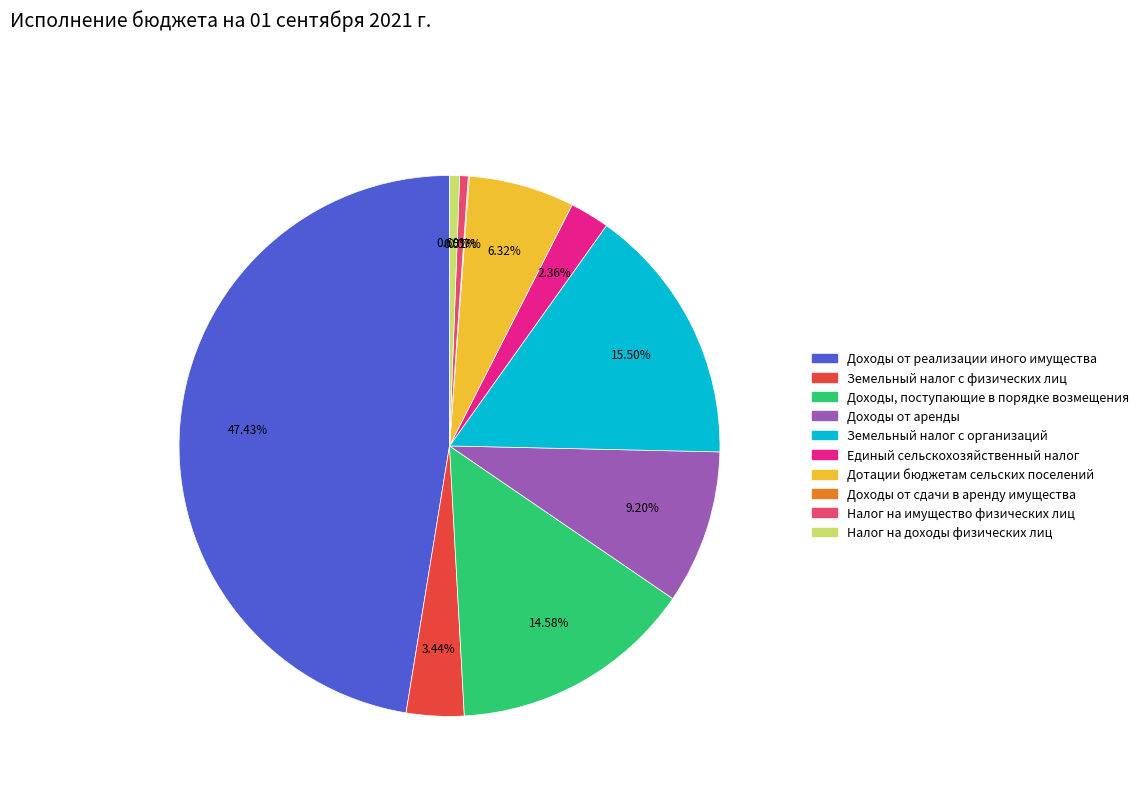

To the nearest percent, what is the difference between the largest and smallest slice percentages?

47%